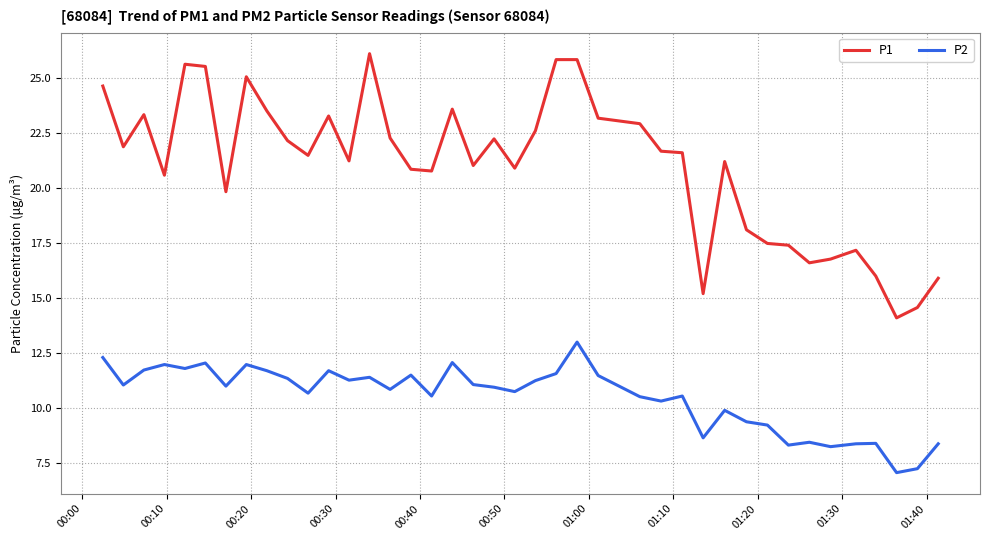

List the series in order of their peak value, highest first.

P1, P2